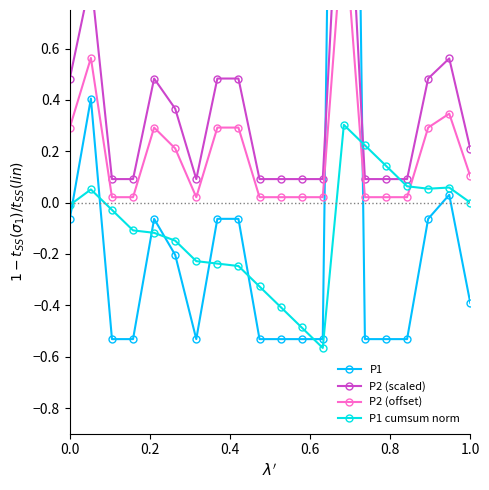

List the series in order of their overall mean, lowest first.

P1 cumsum norm, P1, P2 (offset), P2 (scaled)